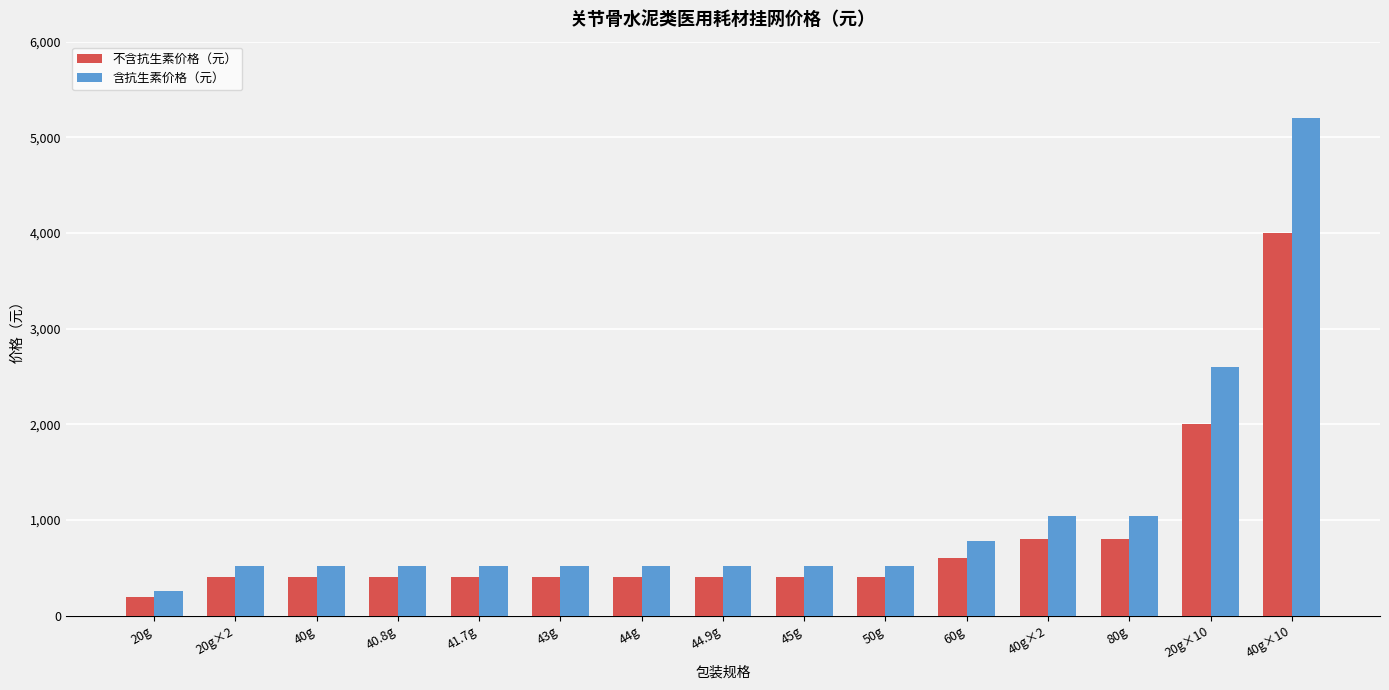

What is the greatest value displayed?

5200